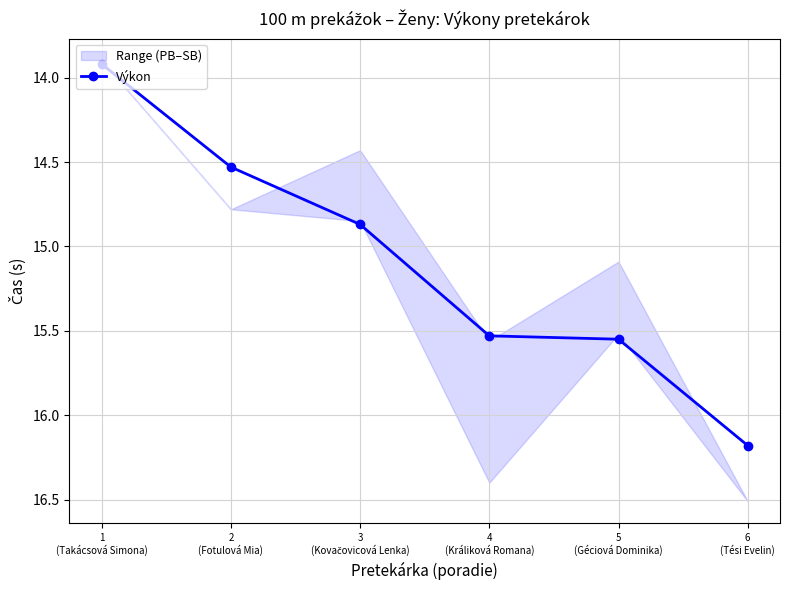

How many values exceed 15?

3